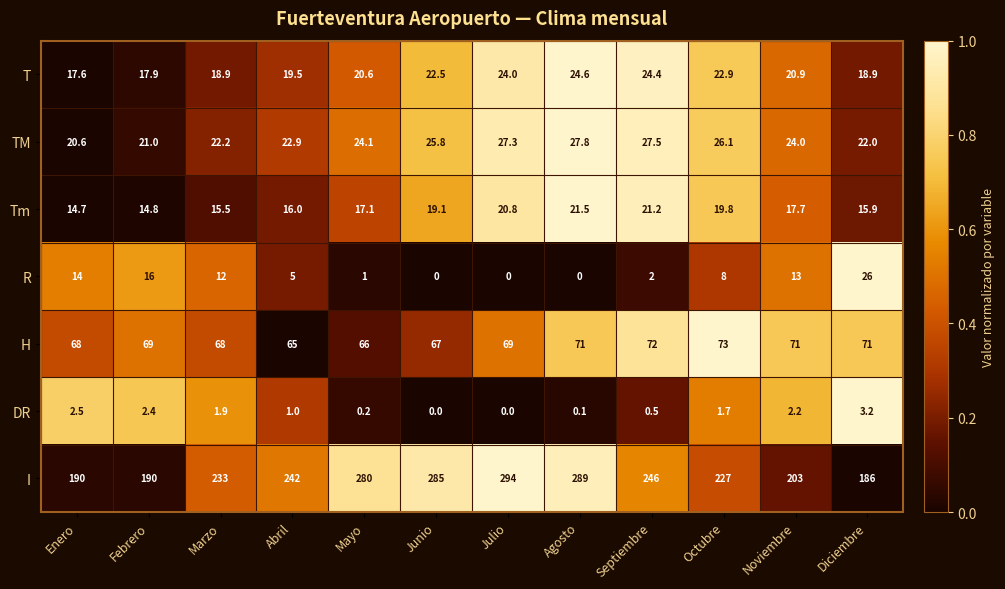

Which series has the largest total across all categories?

I